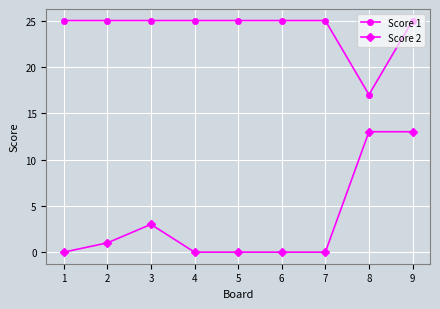

What is the maximum value for Score 1?

25